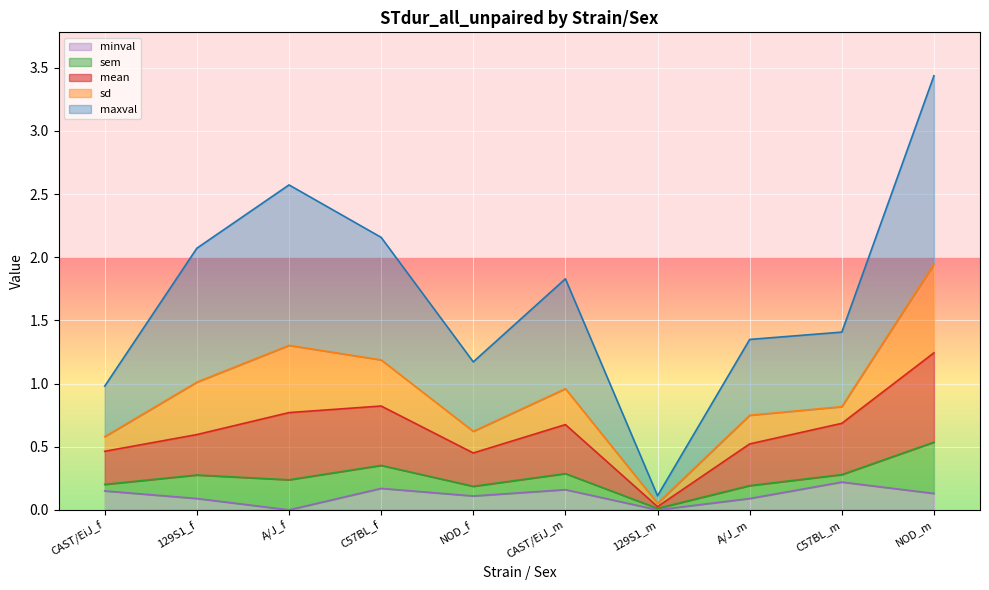

Count the minval values in the range 0 to 1.

10